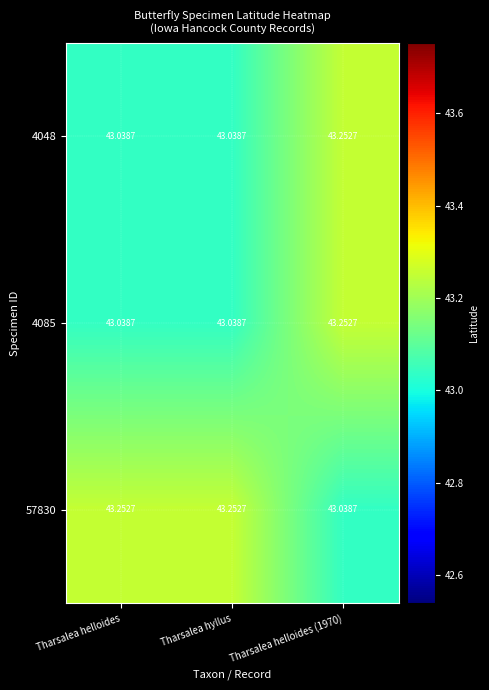

Is the value of 4085 at Tharsalea helloides (1970) greater than the value of 4048 at Tharsalea hyllus?

Yes